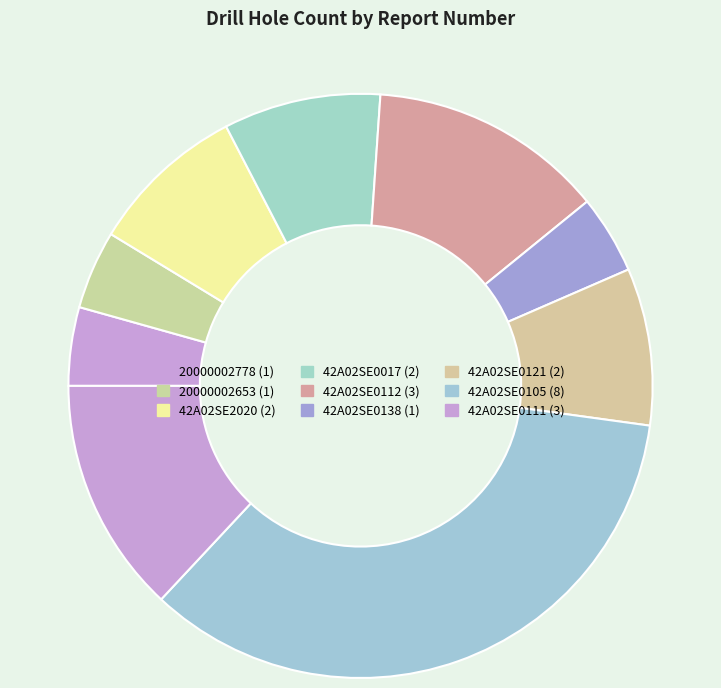

How many slices are in this pie chart?

9